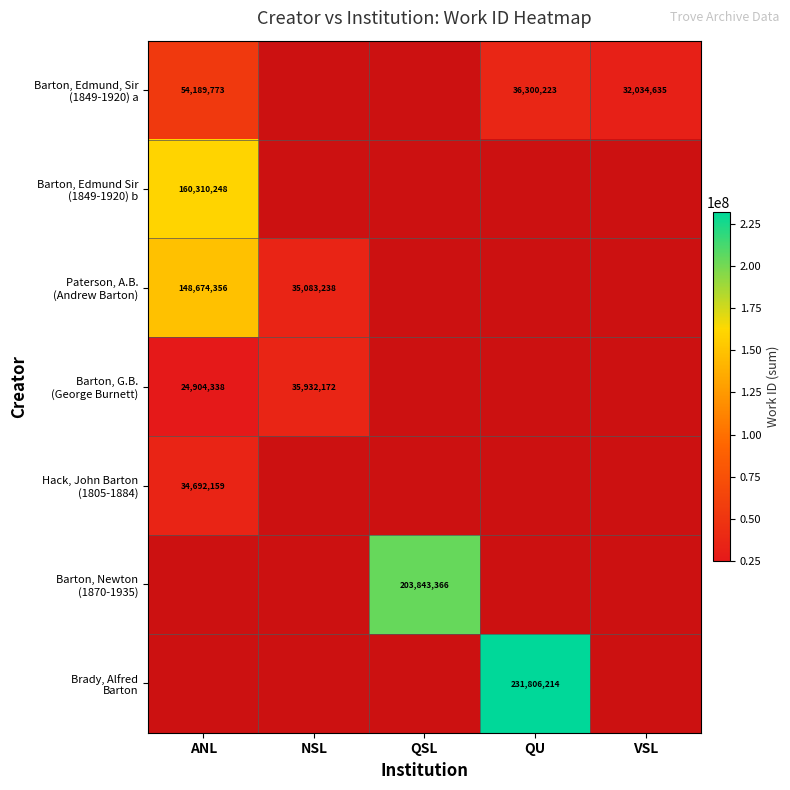

What is the minimum value shown in the chart?

24904338.0